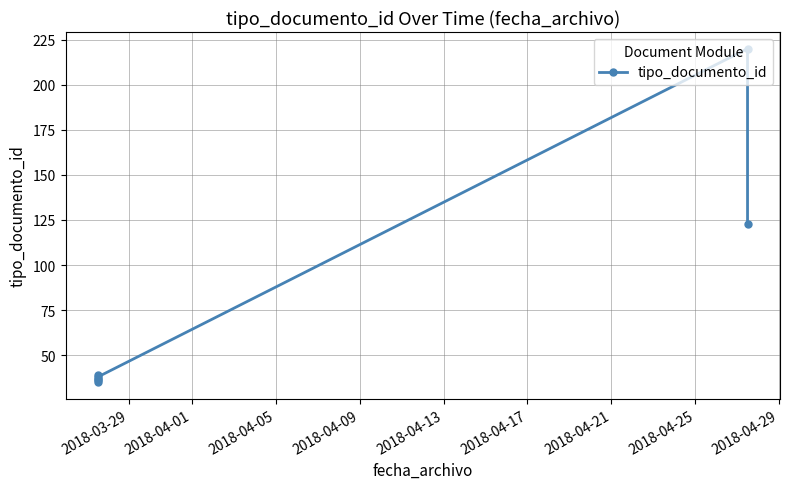

The chart shows a value of 142 at 2018-04-17. True or false?

False